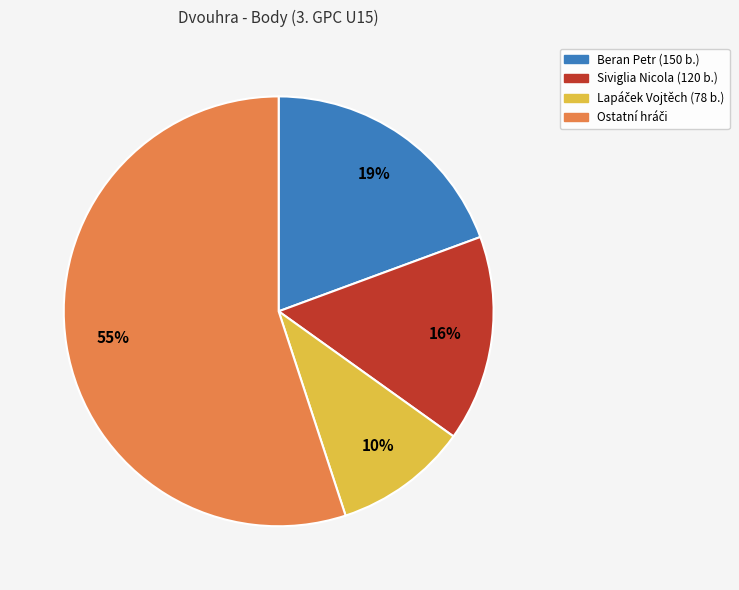

Is there any slice that represents more than half of the pie?

Yes